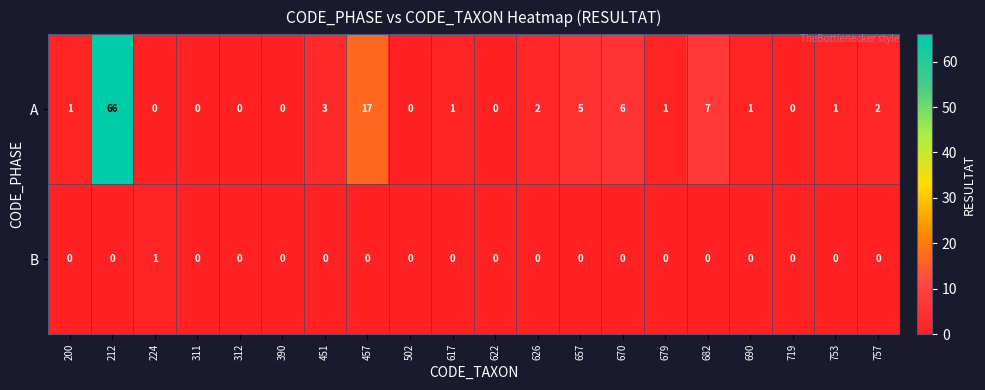

Where is A nearest to the value 33?

457